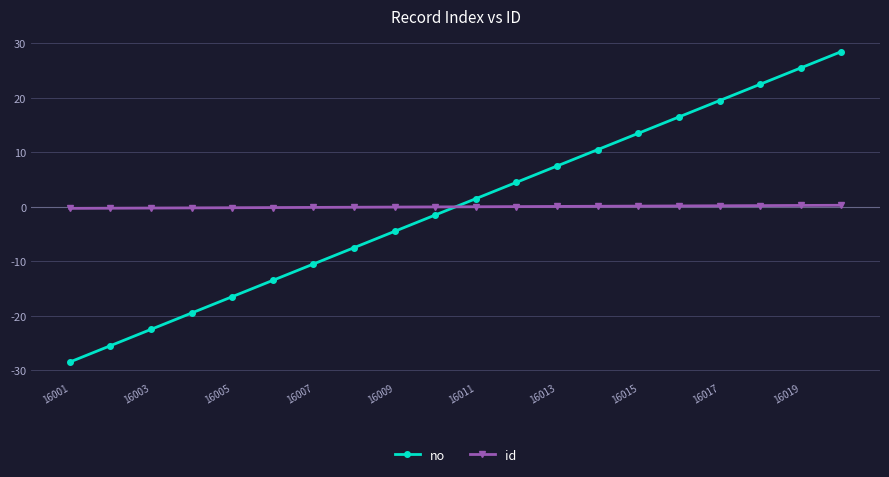

What is the difference between the second highest and minimum values in the no series?

54.0